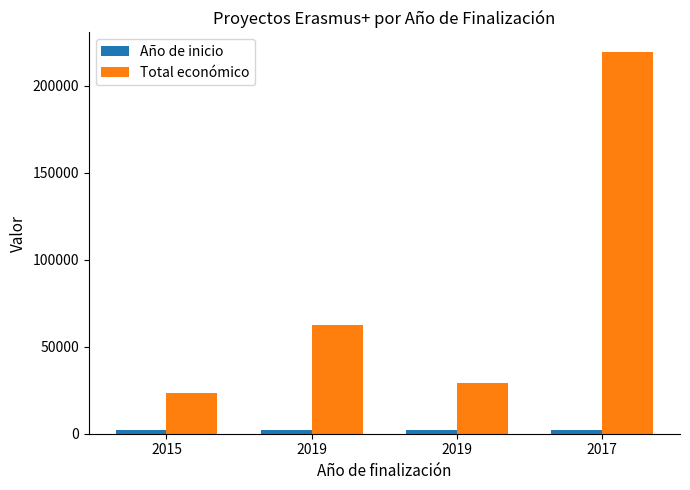

Which category has the highest value in the Total económico series?

2017